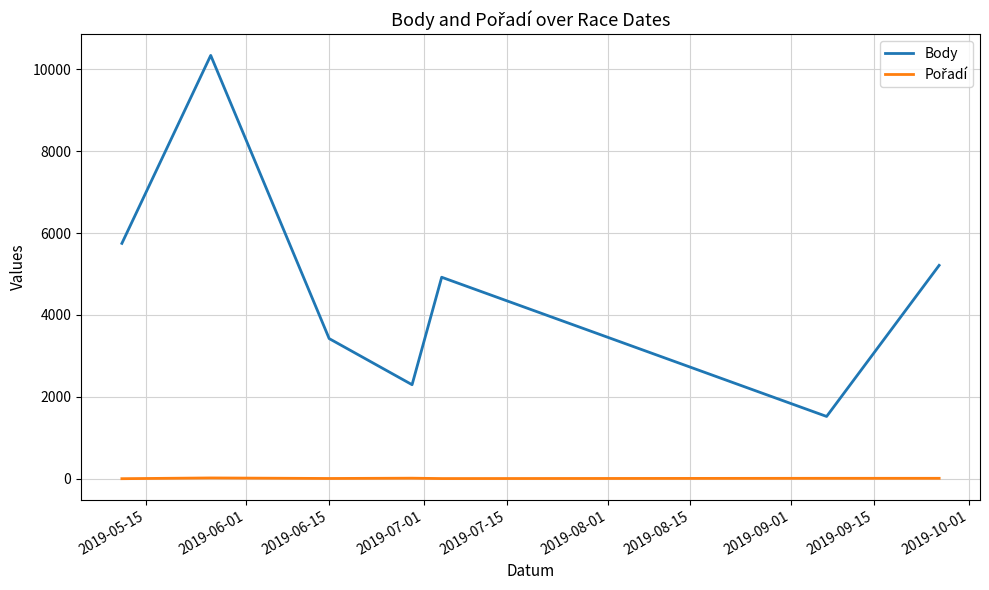

What is the lowest value of the Body series?

1523